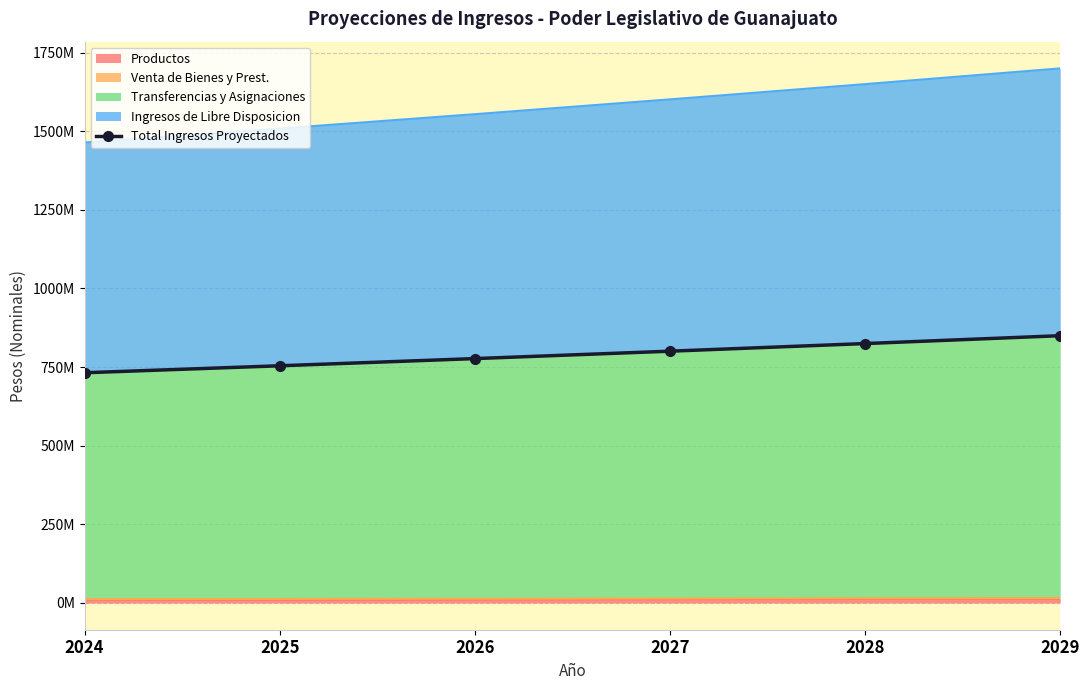

What is the difference between the maximum and second lowest values?

95647095